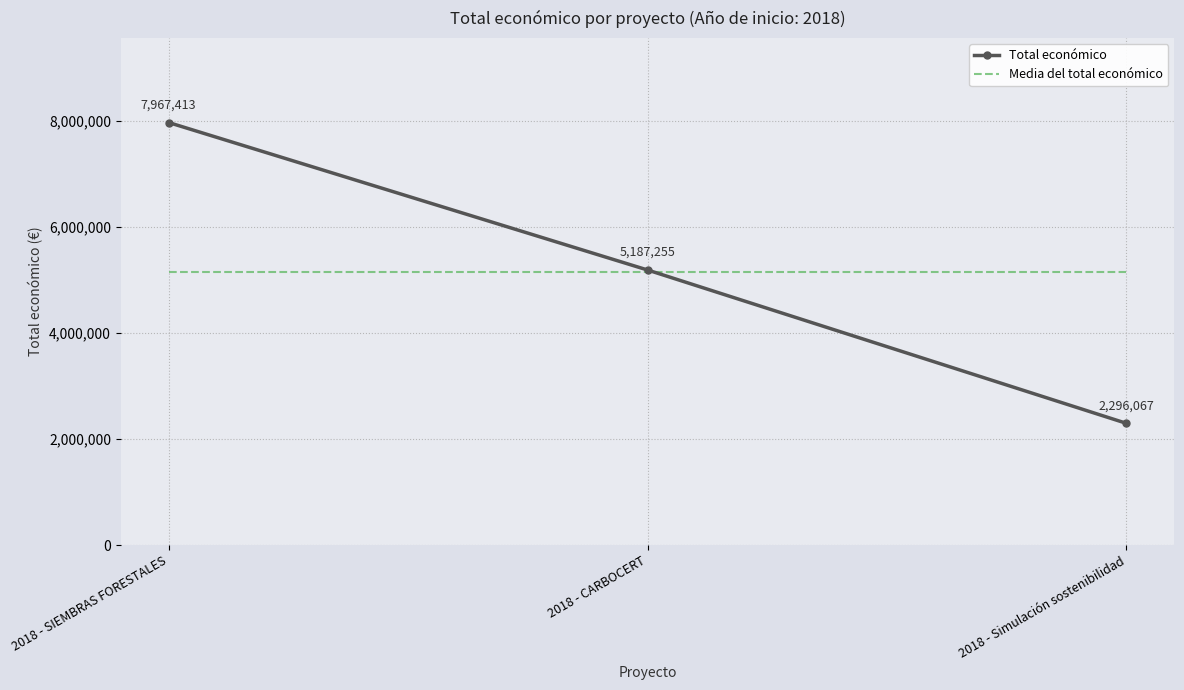

What is the difference between the second highest and minimum values in the Total económico series?

2891188